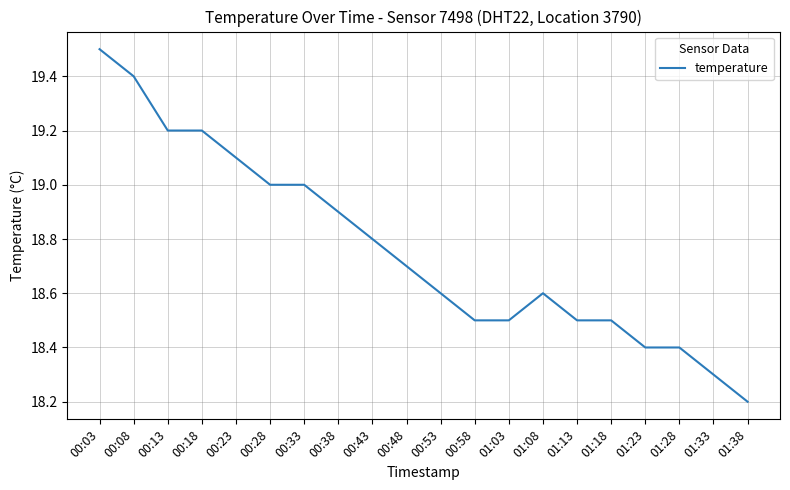

True or false: the data shows 19.1 at 00:23.

True